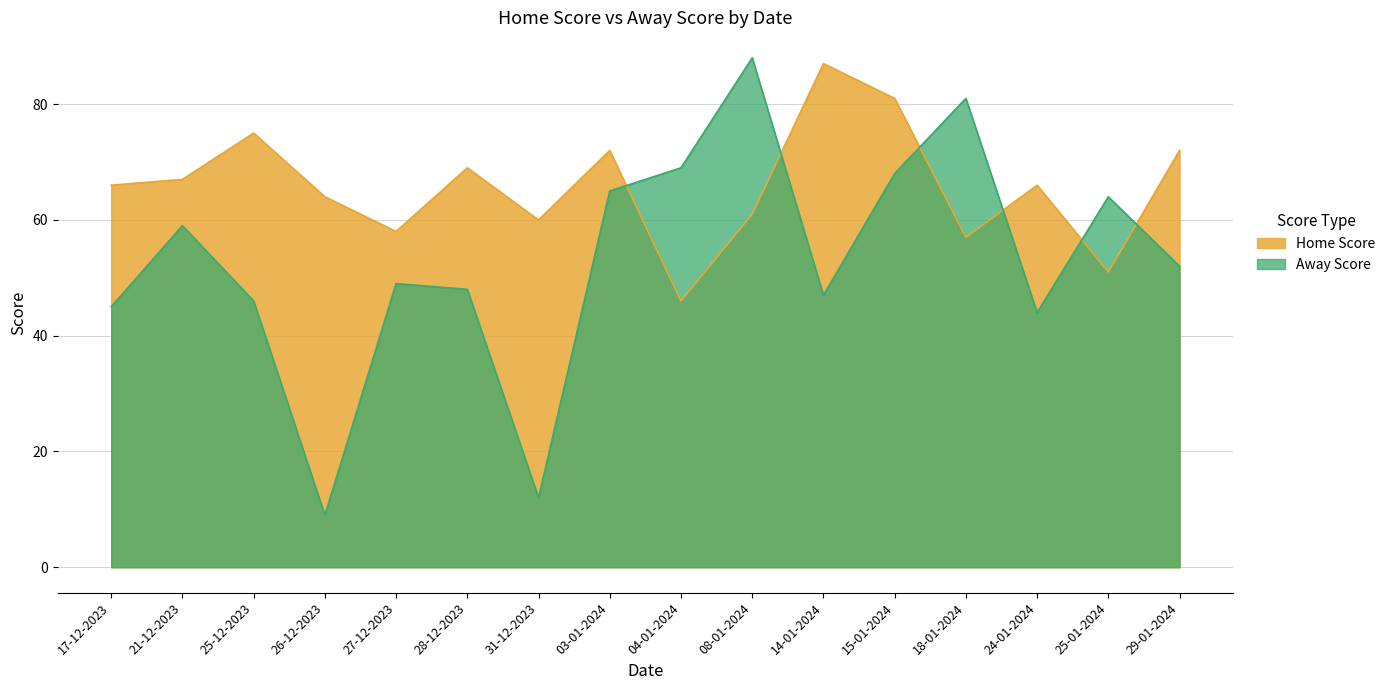

What is the total value across all series at 28-12-2023?

117